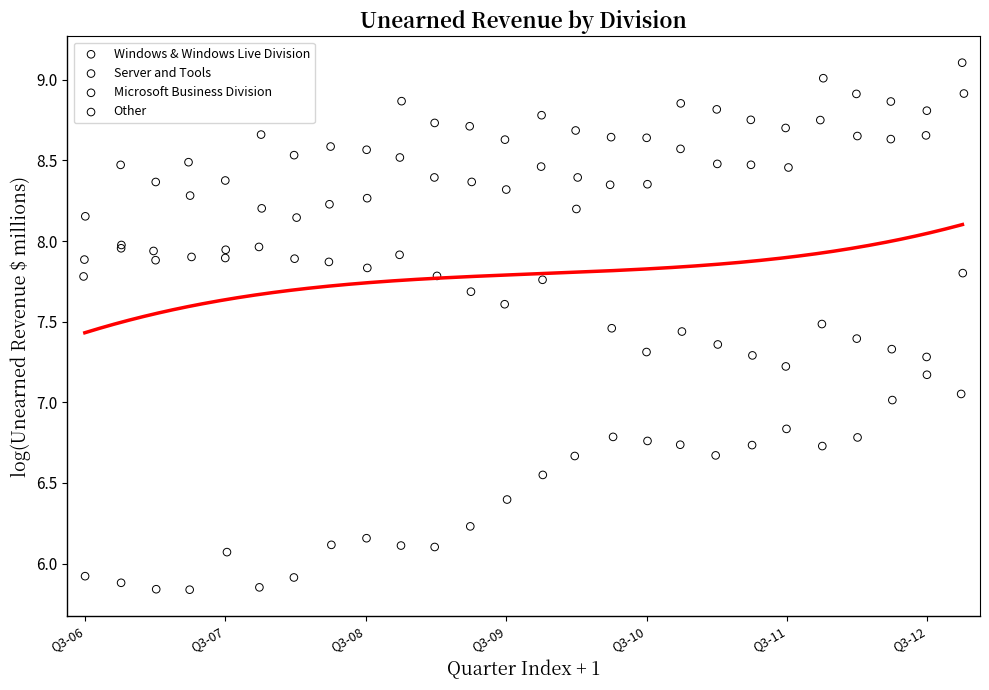

Which series contains the lowest Y value?

Other